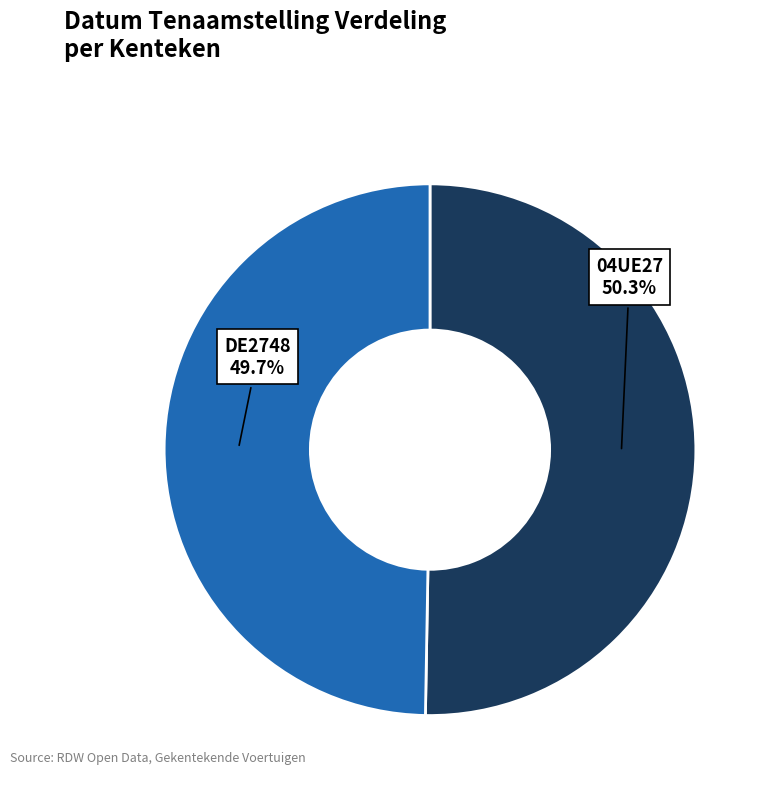

To the nearest percent, what is the difference between the 04UE27 and DE2748 slice percentages?

1%